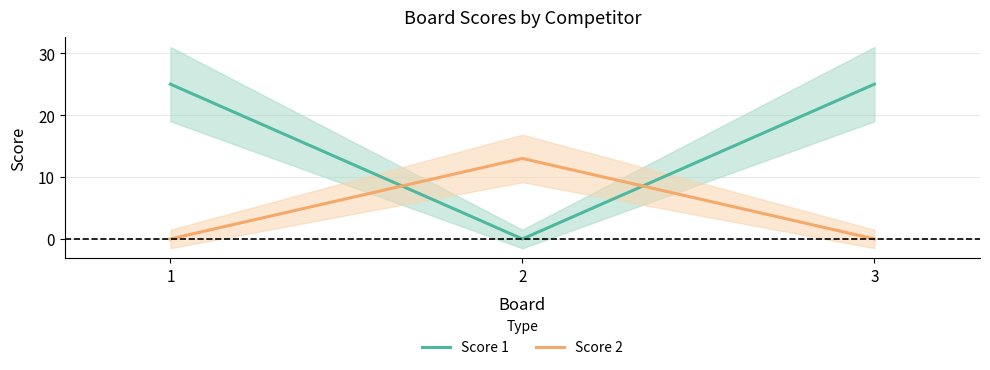

At which category is the sum across all series the highest?

1